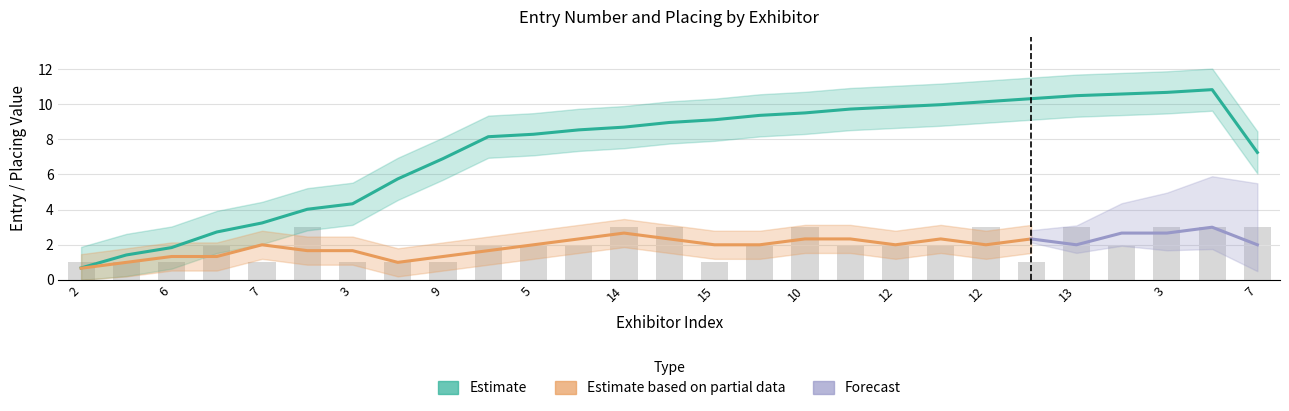

What value does the data have at 5?

2